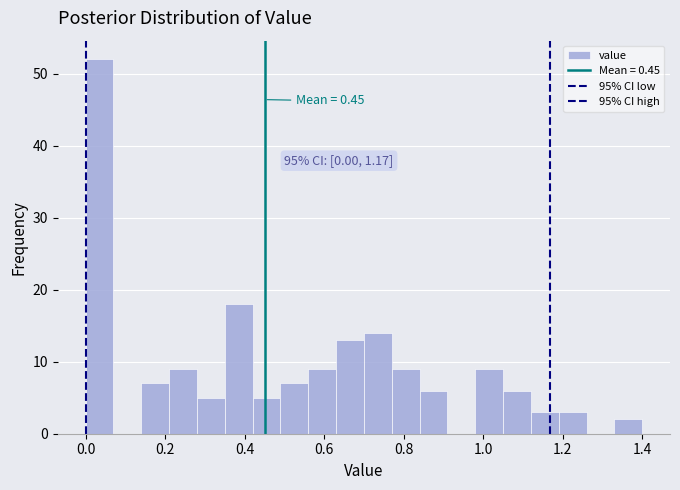

Around what value on the x-axis is the tallest bar? Give the approximate position of its centre, as read against the axis.

0.04